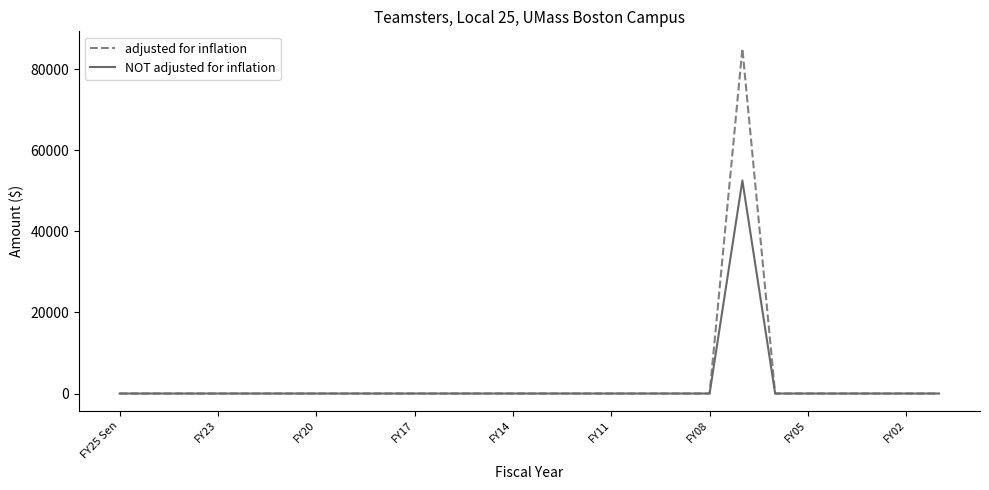

Which series has the widest spread of values?

adjusted for inflation